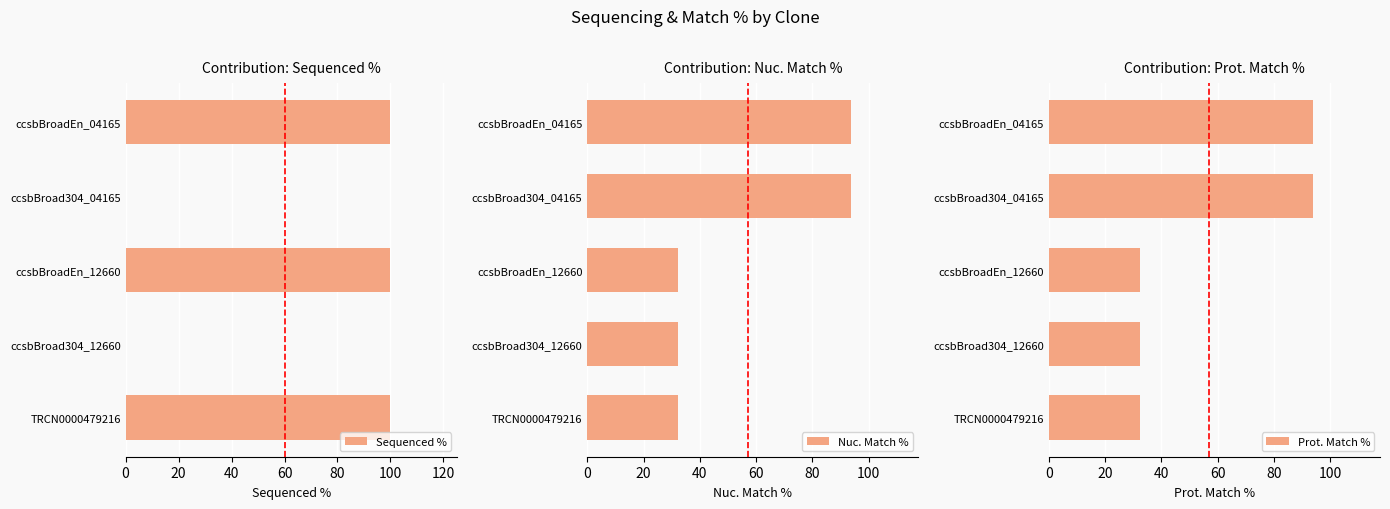

Reading left to right, what are all the values shown in this chart?

Sequenced %: 100.0	0.0	100.0	0.0	100.0
Nuc. Match %: 93.9	93.9	32.4	32.4	32.4
Prot. Match %: 93.9	93.9	32.2	32.2	32.2